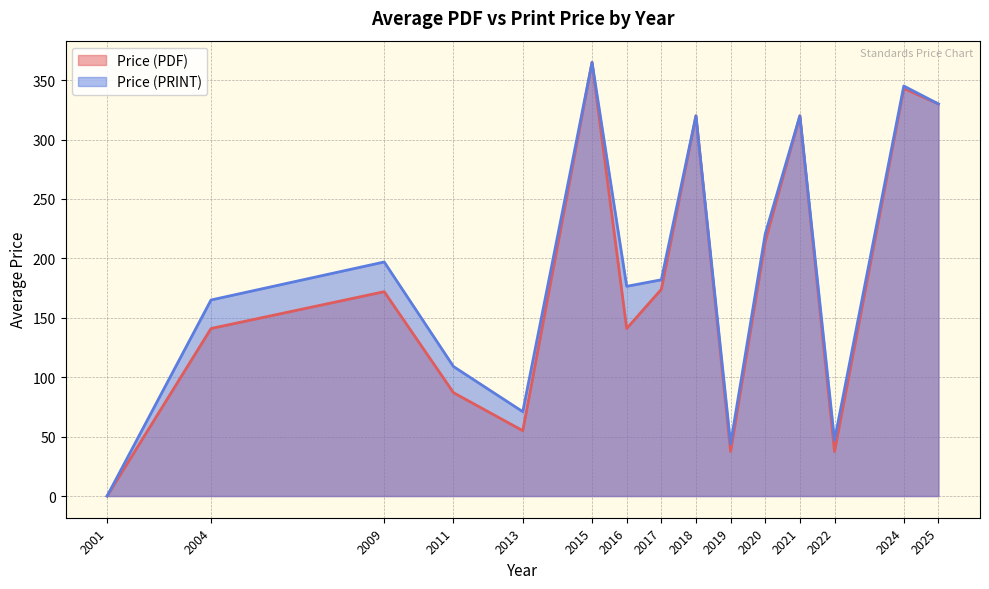

The Price (PDF) series shows 42 at 28. True or false?

False